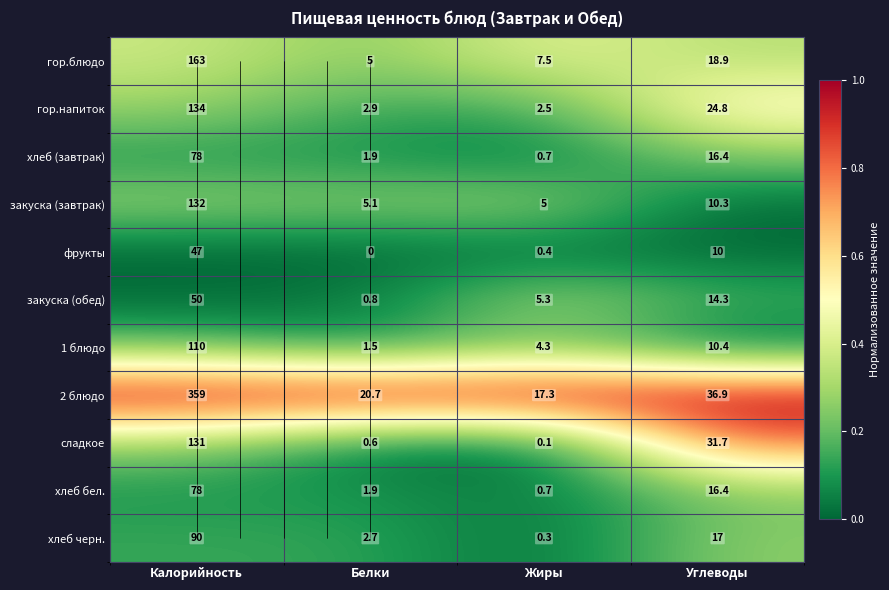

At how many categories does at least one series exceed 0?

4